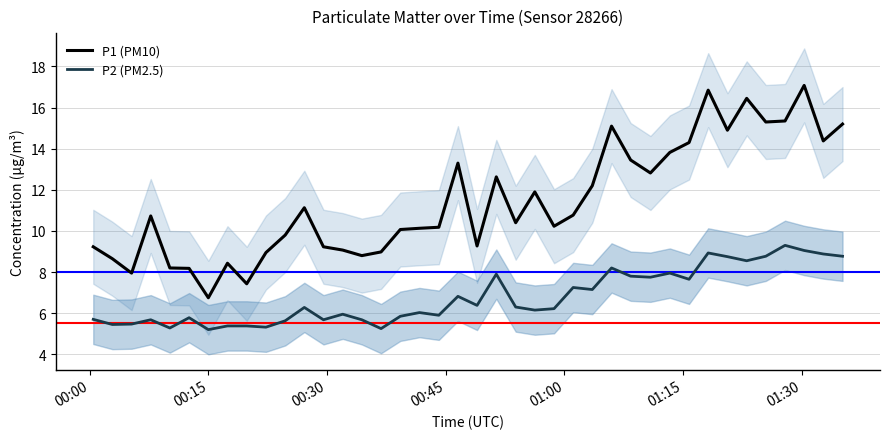

True or false: P2 (PM2.5) and P1 (PM10) cross at least once.

False